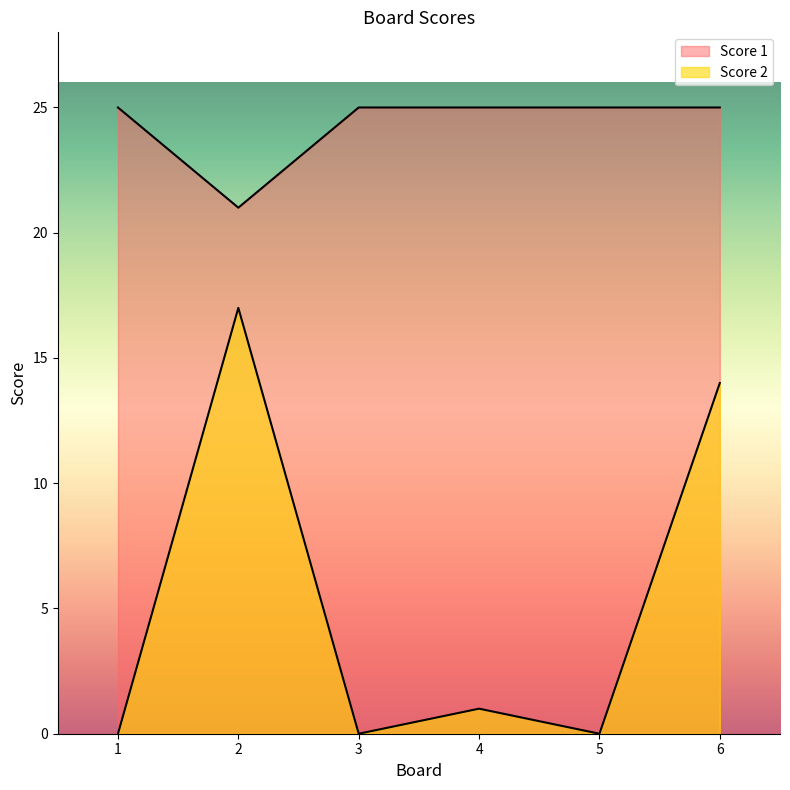

How many interior local valleys does the Score 2 series have?

2